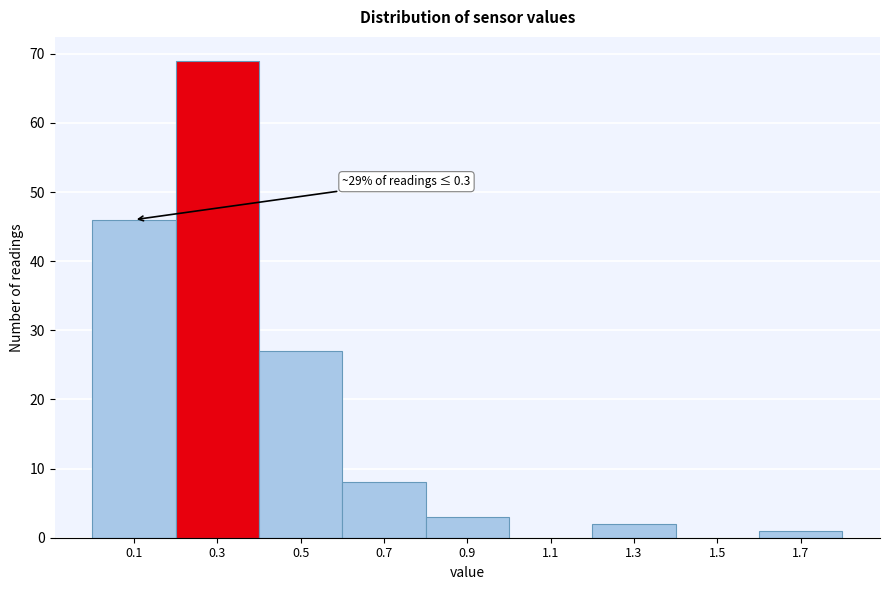

Reading left to right, extract all data points from this chart.

0.1=46	0.3=69	0.5=27	0.7=8	0.9=3	1.1=0	1.3=2	1.5=0	1.7=1